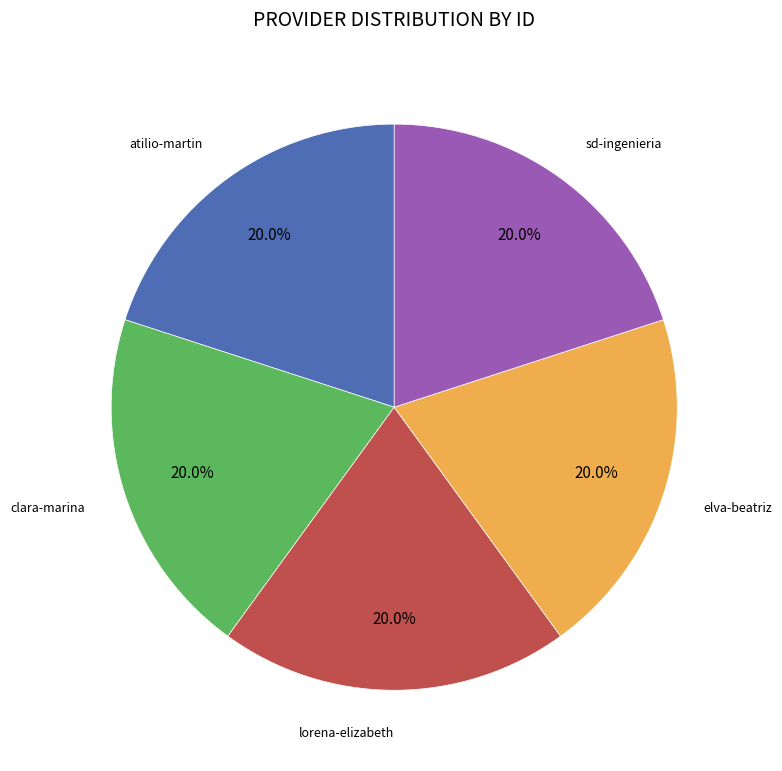

How many segments does this pie chart have?

5